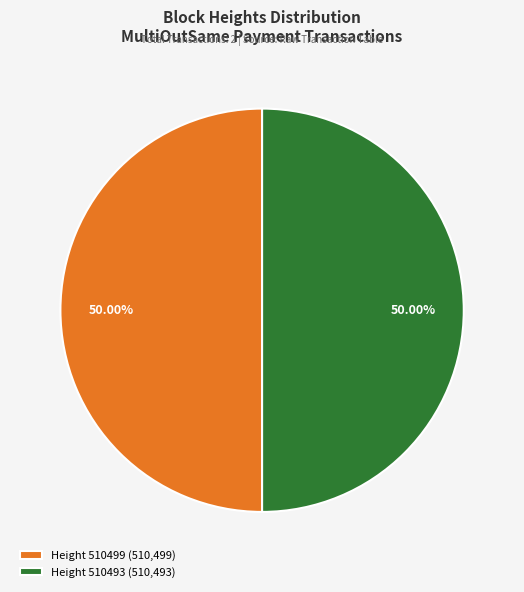

Approximately how many times larger is the value at Height 510493 (510,493) compared to Height 510499 (510,499)?

1.0